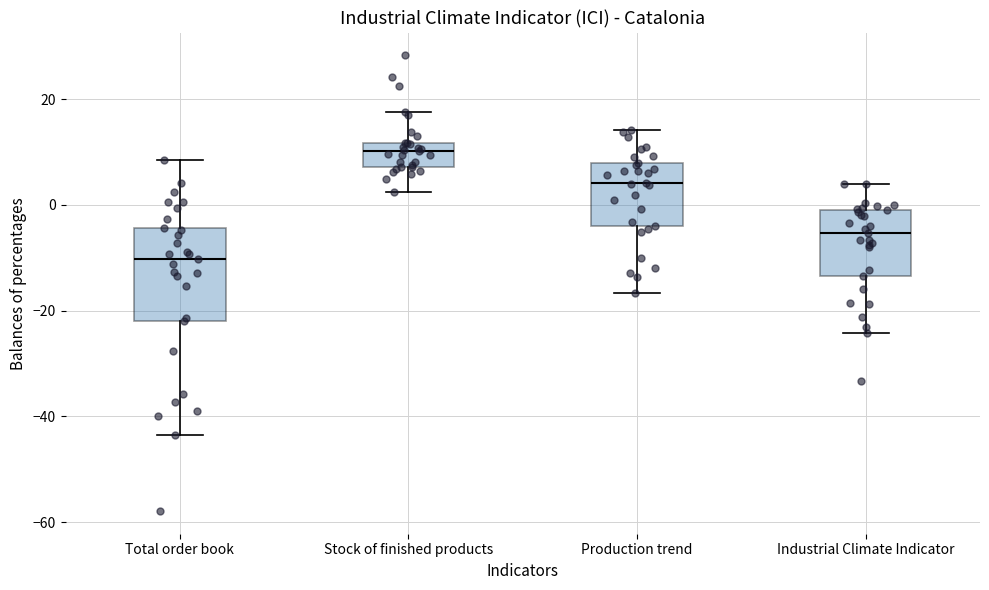

Which box is the tallest, from its lower edge to its upper edge?

Total order book